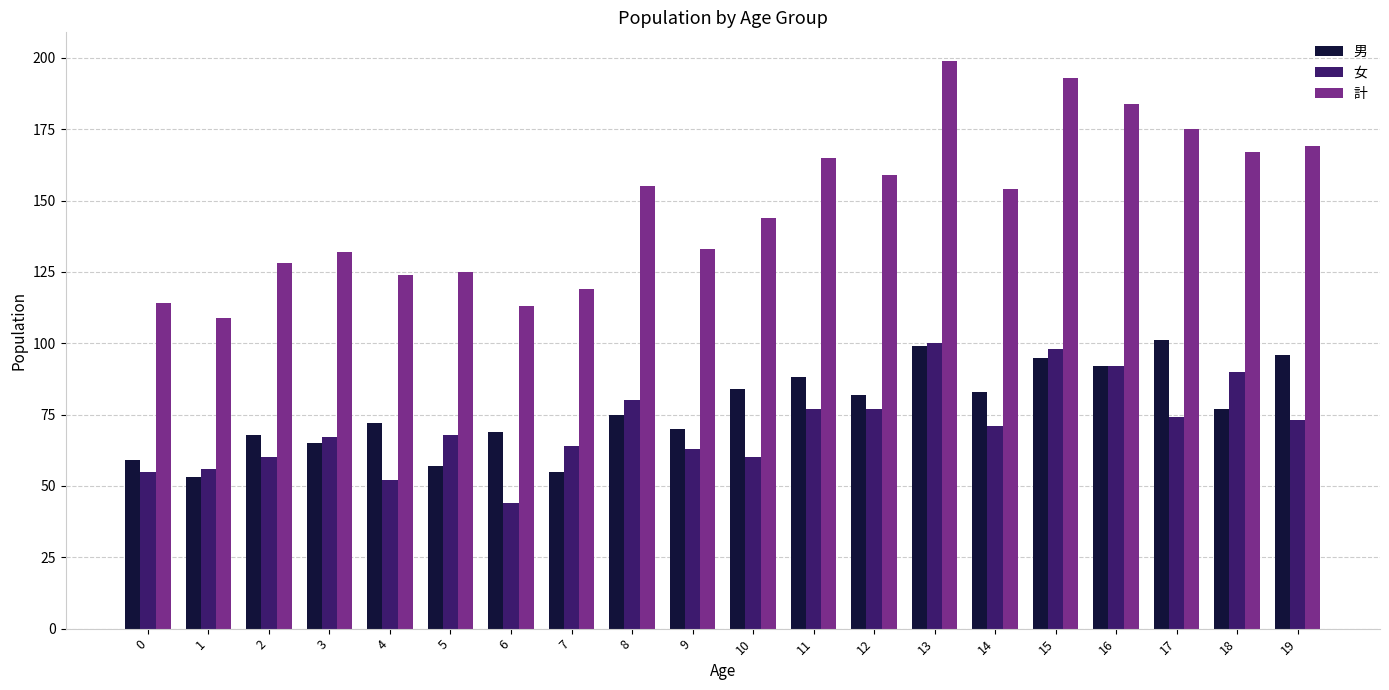

Which series changed the most between 14 and 15?

計